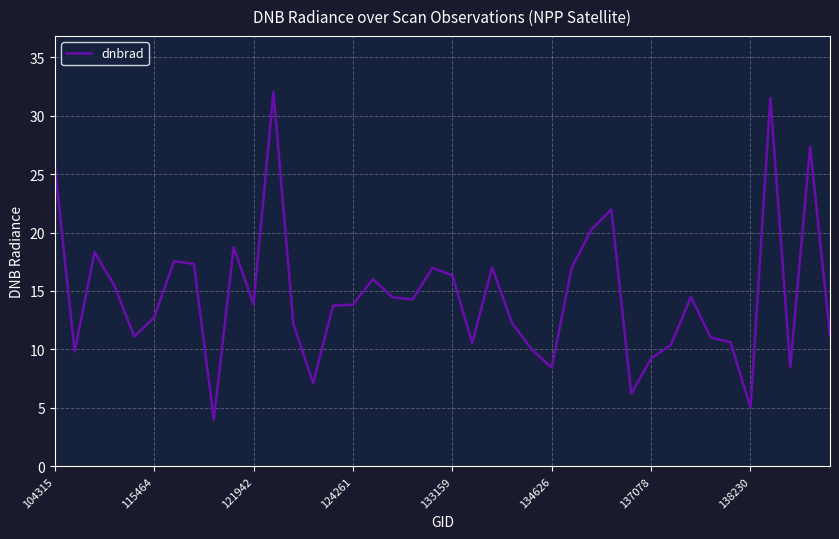

What is the difference between the maximum and minimum values?

28.0